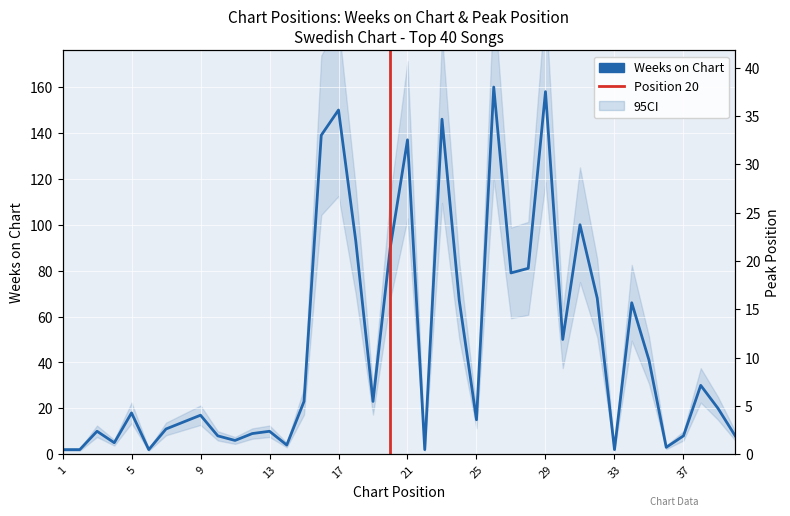

Is it true that Peak Position equals 1 at 5?

False